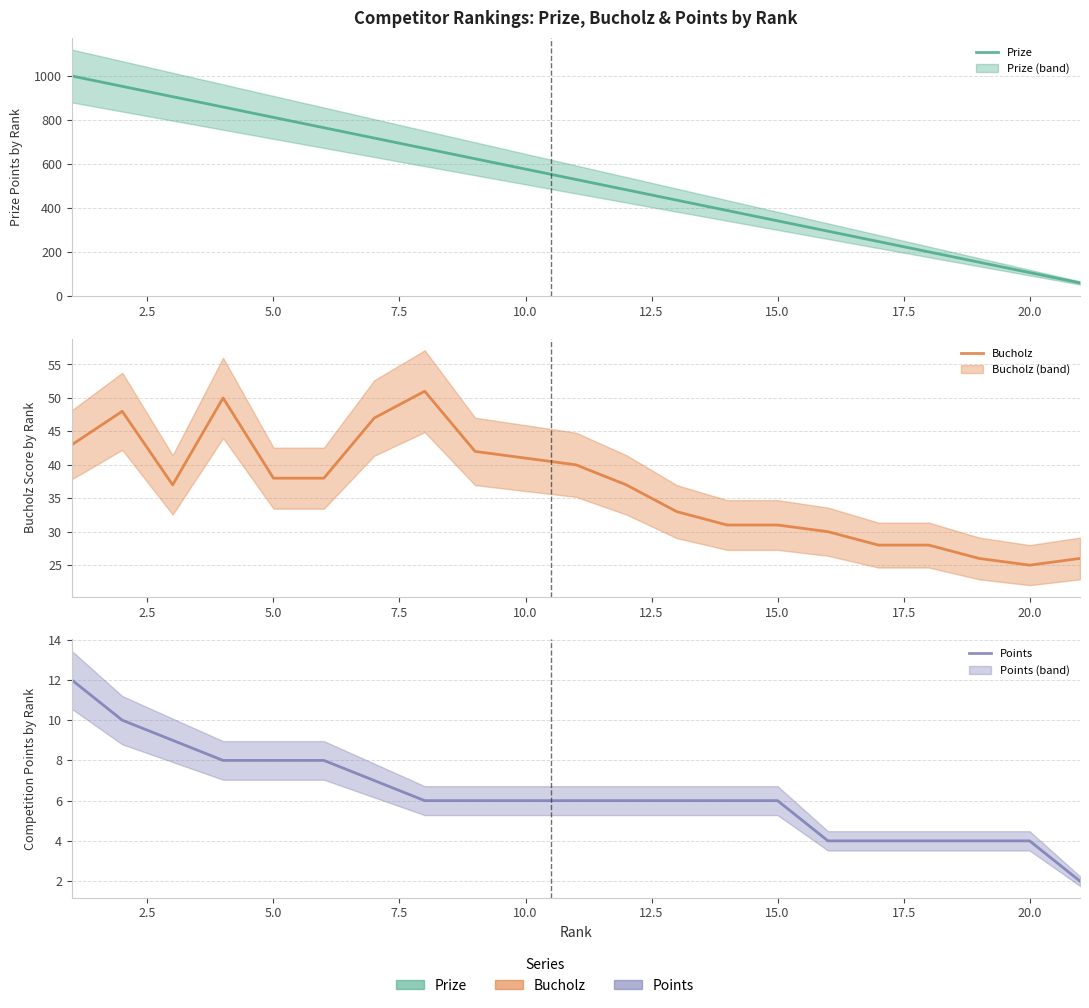

What is the difference between the maximum and second lowest values in the Prize series?

893